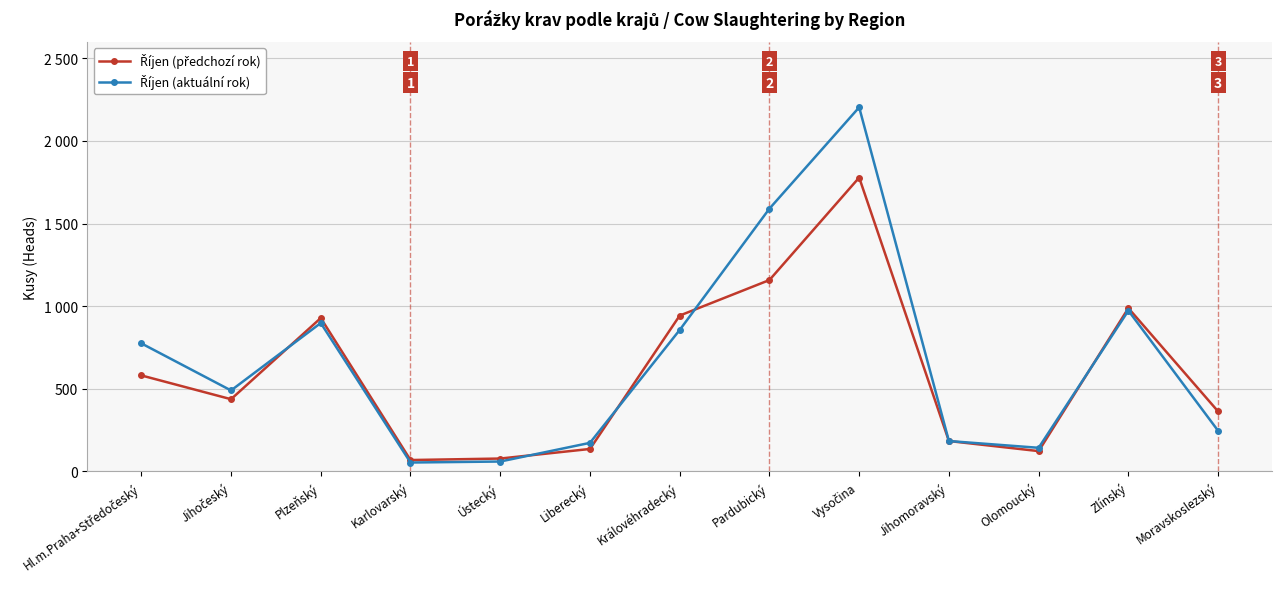

Reading left to right, list all the values displayed in this chart.

Říjen (předchozí rok): Hl.m.Praha+Středočeský=581	Jihočeský=437	Plzeňský=928	Karlovarský=69	Ústecký=78	Liberecký=136	Královéhradecký=943	Pardubický=1158	Vysočina=1778	Jihomoravský=184	Olomoucký=123	Zlínský=988	Moravskoslezský=363
Říjen (aktuální rok): Hl.m.Praha+Středočeský=775	Jihočeský=490	Plzeňský=898	Karlovarský=54	Ústecký=60	Liberecký=173	Královéhradecký=856	Pardubický=1590	Vysočina=2203	Jihomoravský=184	Olomoucký=143	Zlínský=973	Moravskoslezský=246